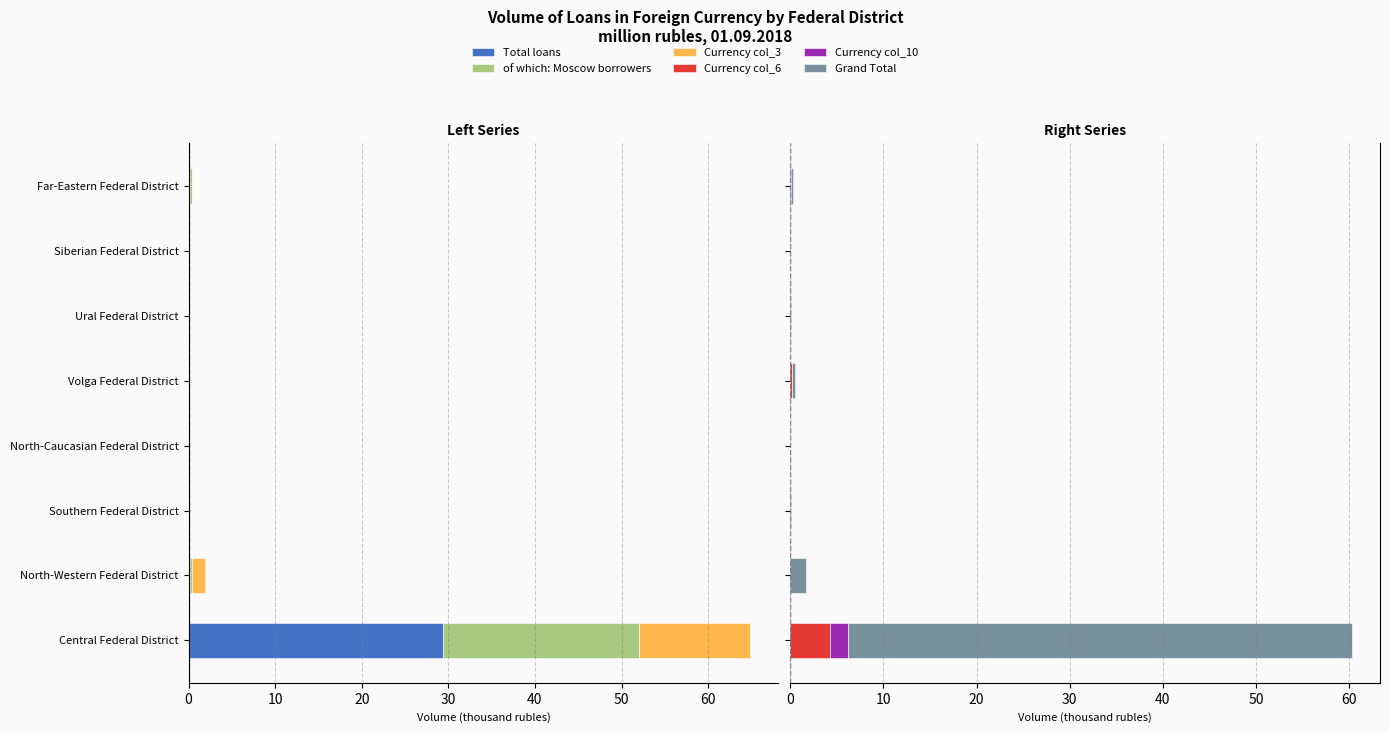

At Central Federal District, list the series in order from smallest to largest.

Total loans, of which: Moscow borrowers, Currency col_3, Currency col_10, Currency col_6, Grand Total